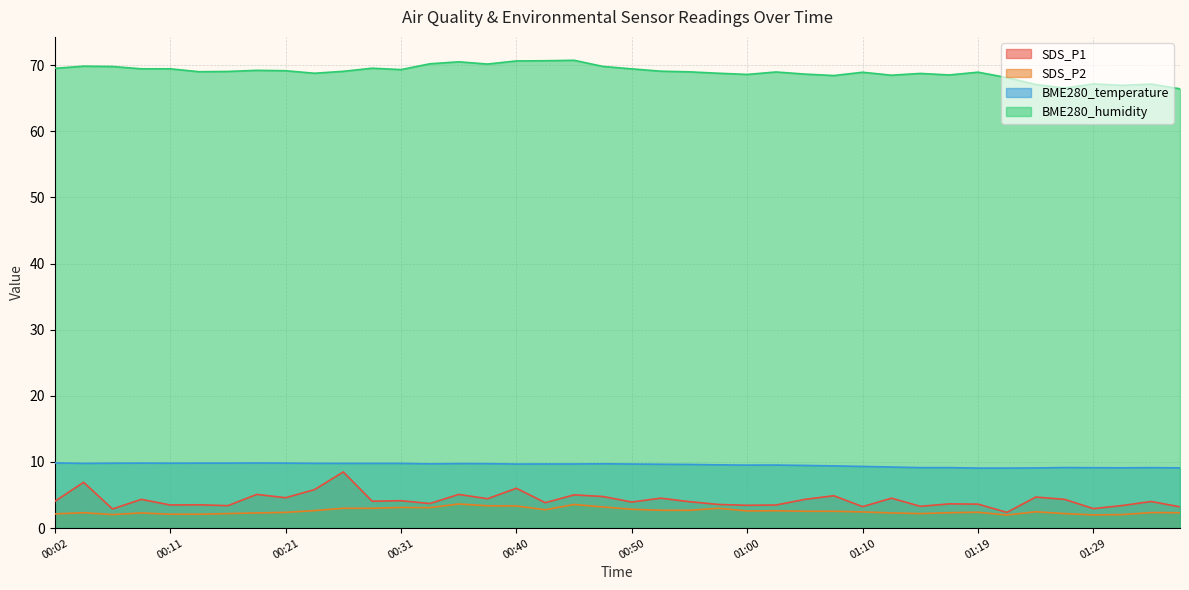

At which category does BME280_temperature reach its first local peak?

00:09